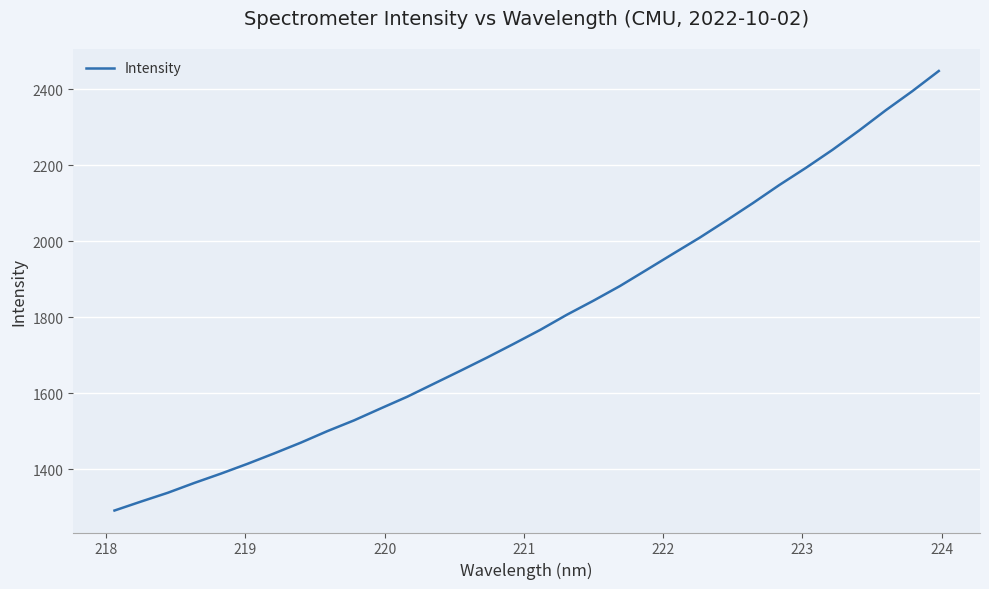

What is the difference between the maximum and minimum values?

1157.4